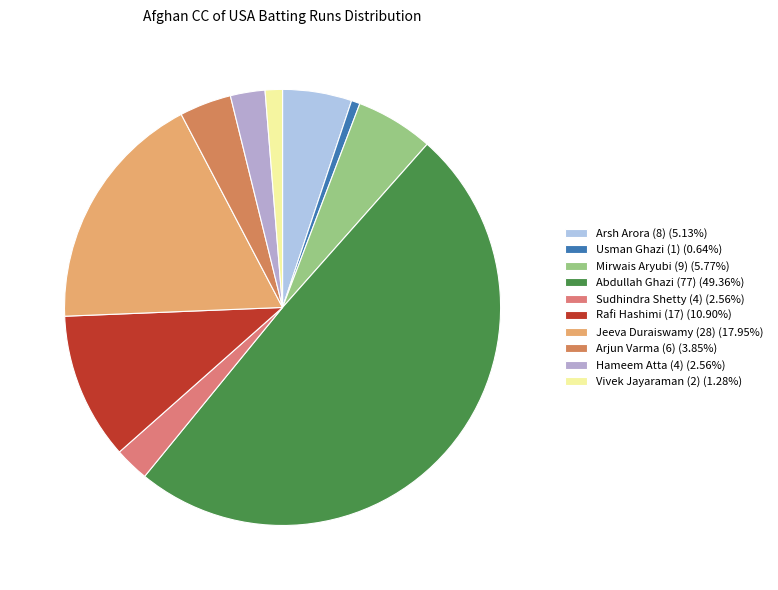

To the nearest percent, what percentage of the pie is Abdullah Ghazi (77)?

49%